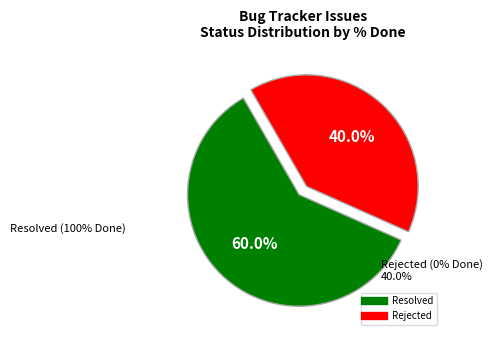

Is there any slice that represents more than half of the pie?

Yes